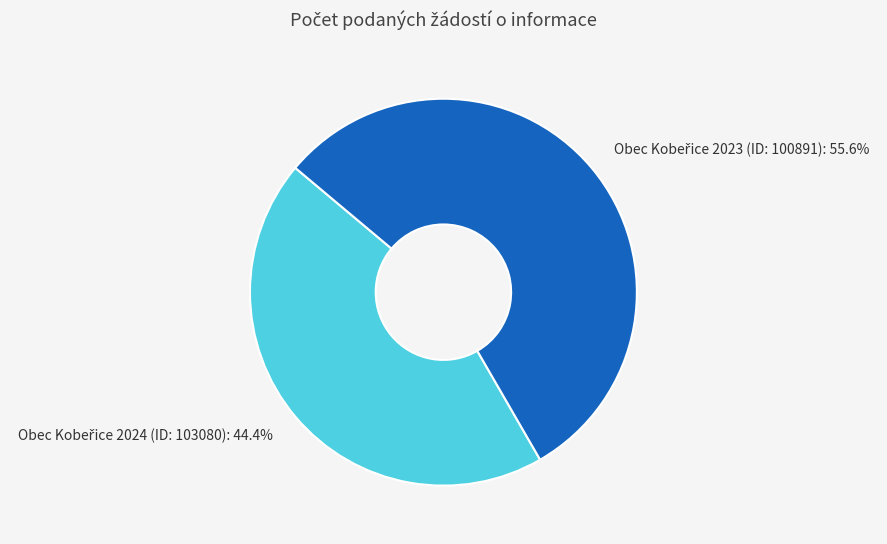

Does any single category account for the majority?

Yes